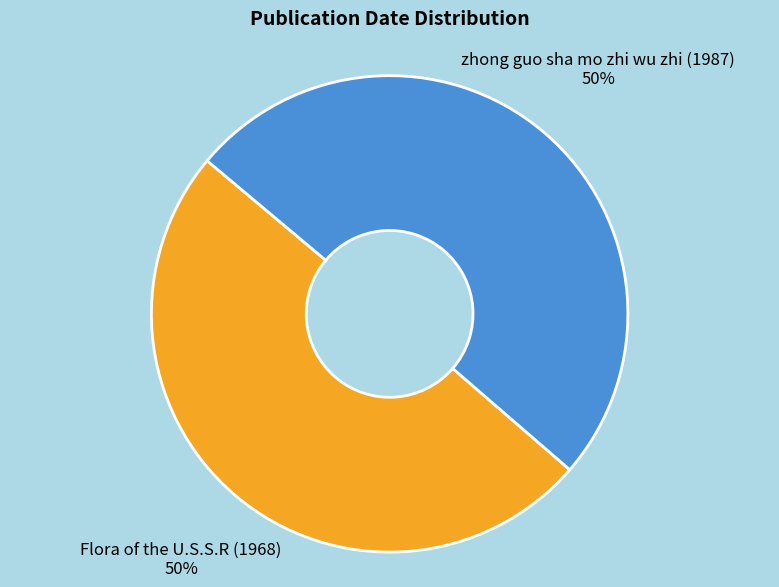

Is it true that zhong guo sha mo zhi wu zhi (1987) is 50% of the pie?

True